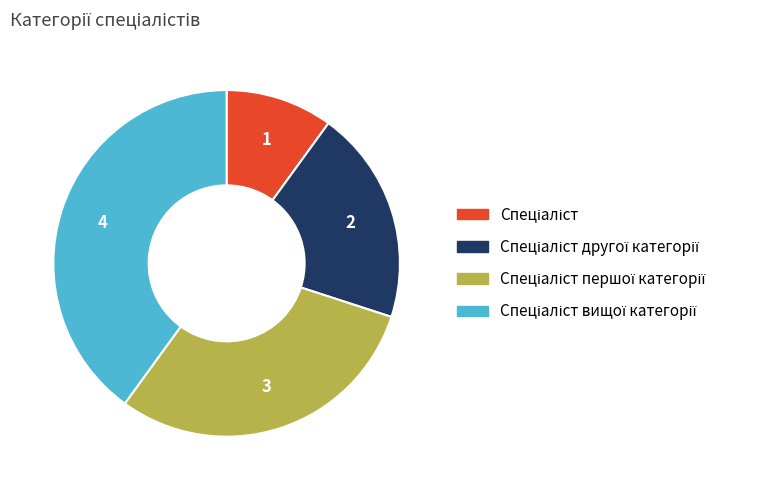

Does any single category account for the majority?

No